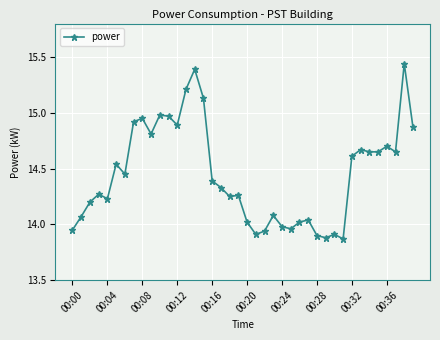

What is the difference between the second highest and second lowest values?

1.5